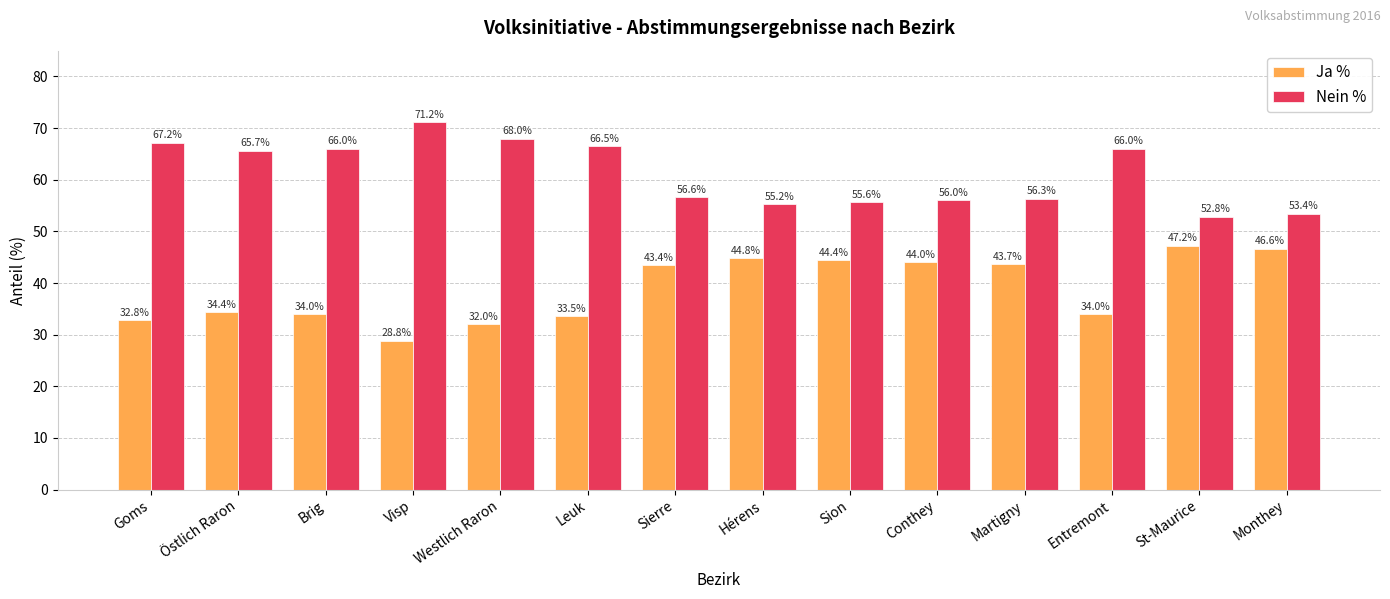

How many values in the Ja % series exceed 43?

7